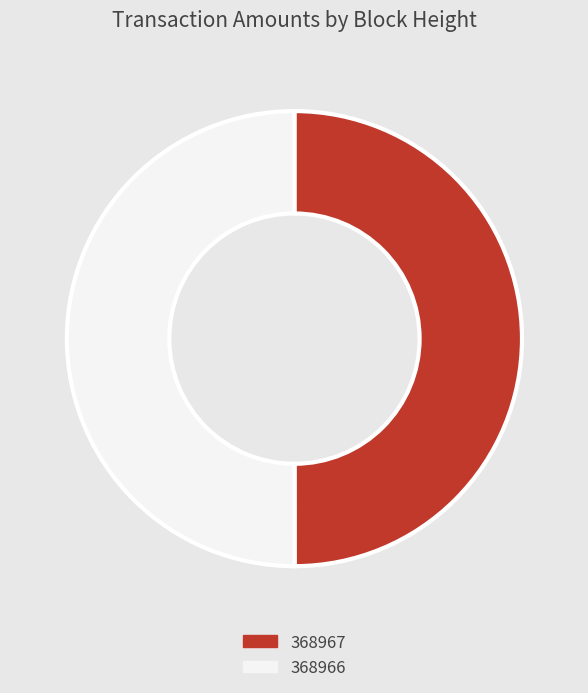

True or false: 368967 accounts for 50% of the total.

True